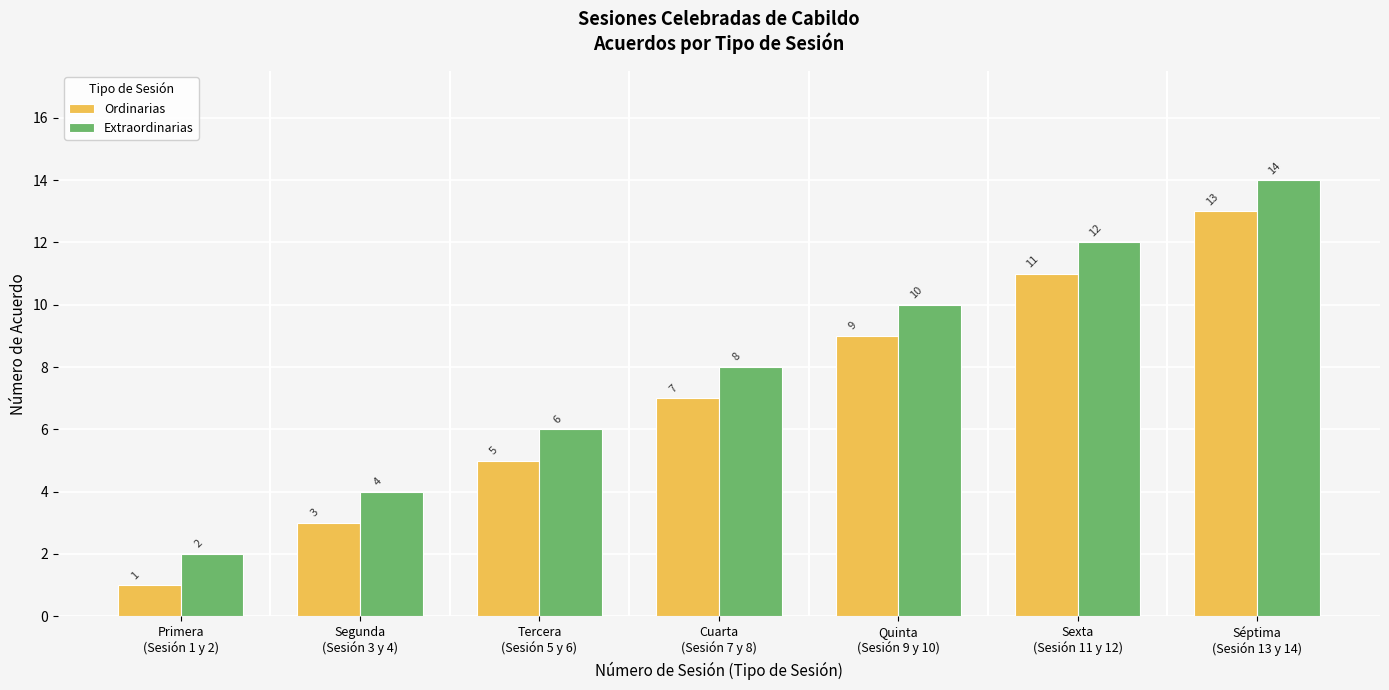

What is the label of the 5th bar from the right?

Tercera
(Sesión 5 y 6)